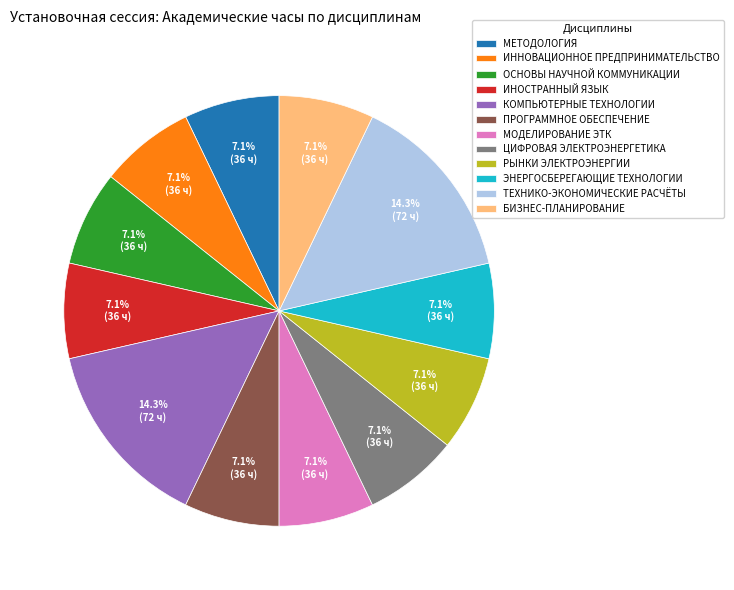

To the nearest percent, what is the difference between the largest and smallest slice percentages?

7%